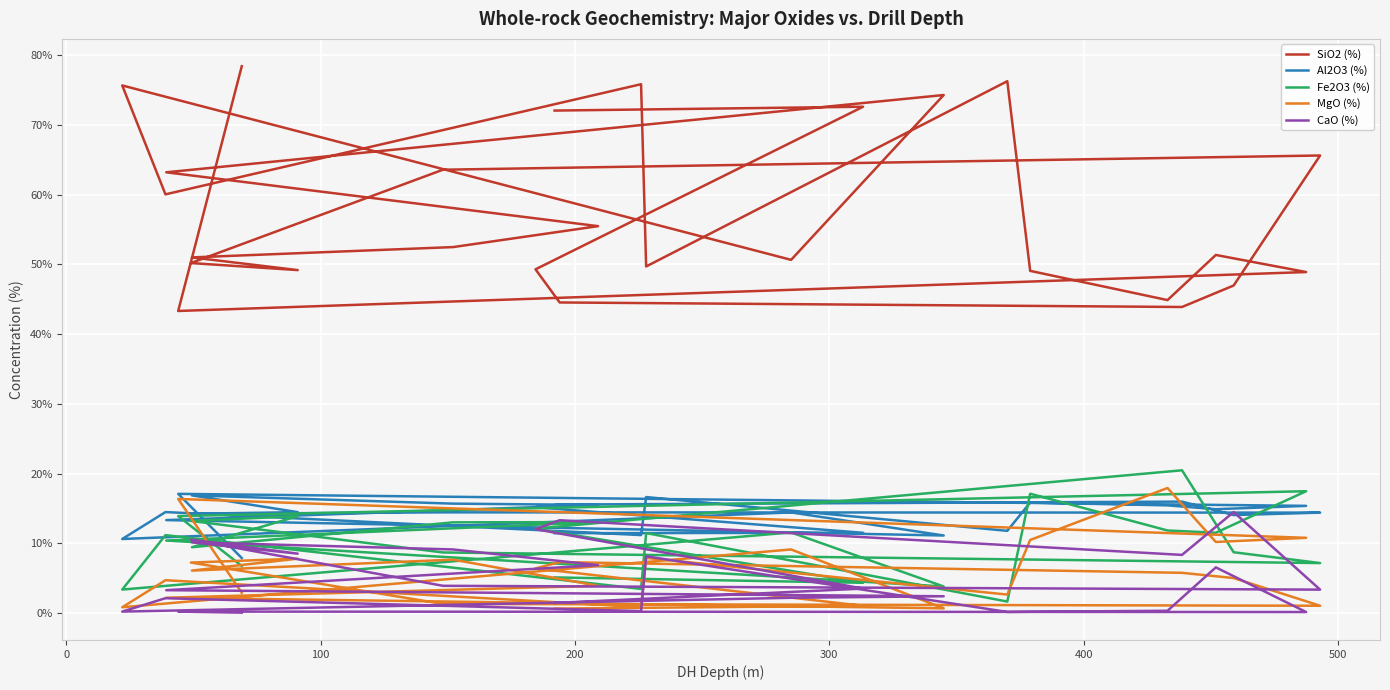

Reading left to right, extract all data points from this chart.

SiO2 (%): 72.0	72.6	49.3	44.5	43.9	47.0	65.6	63.6	50.2	49.2	51.0	52.5	55.5	63.2	74.3	50.6	75.6	60.0	75.8	49.7	76.2	49.1	44.9	51.3	48.9	43.3	78.4
Al2O3 (%): 11.4	11.5	15.2	15.6	16.0	14.1	14.4	14.4	14.2	14.5	16.9	15.7	15.5	13.3	11.1	14.4	10.6	14.5	11.2	16.6	11.8	15.8	15.4	14.9	15.4	17.1	7.9
Fe2O3 (%): 5.1	4.3	12.1	12.4	20.5	8.7	7.2	8.7	13.2	13.9	9.4	13.0	13.0	10.4	3.8	11.6	3.4	11.2	3.5	11.5	1.6	17.1	11.8	11.5	17.5	13.9	6.8
MgO (%): 0.6	1.0	6.4	7.3	5.8	5.0	1.1	1.3	7.2	7.8	6.1	7.7	3.9	2.2	0.7	9.1	0.8	4.7	0.9	7.9	2.6	10.5	17.9	10.2	10.8	16.4	2.9
CaO (%): 1.4	3.5	12.0	13.3	8.3	14.5	3.4	3.9	10.5	8.5	10.1	9.1	6.9	3.3	2.4	2.2	0.2	2.1	0.3	8.1	0.2	0.2	0.3	6.5	0.1	0.2	0.1